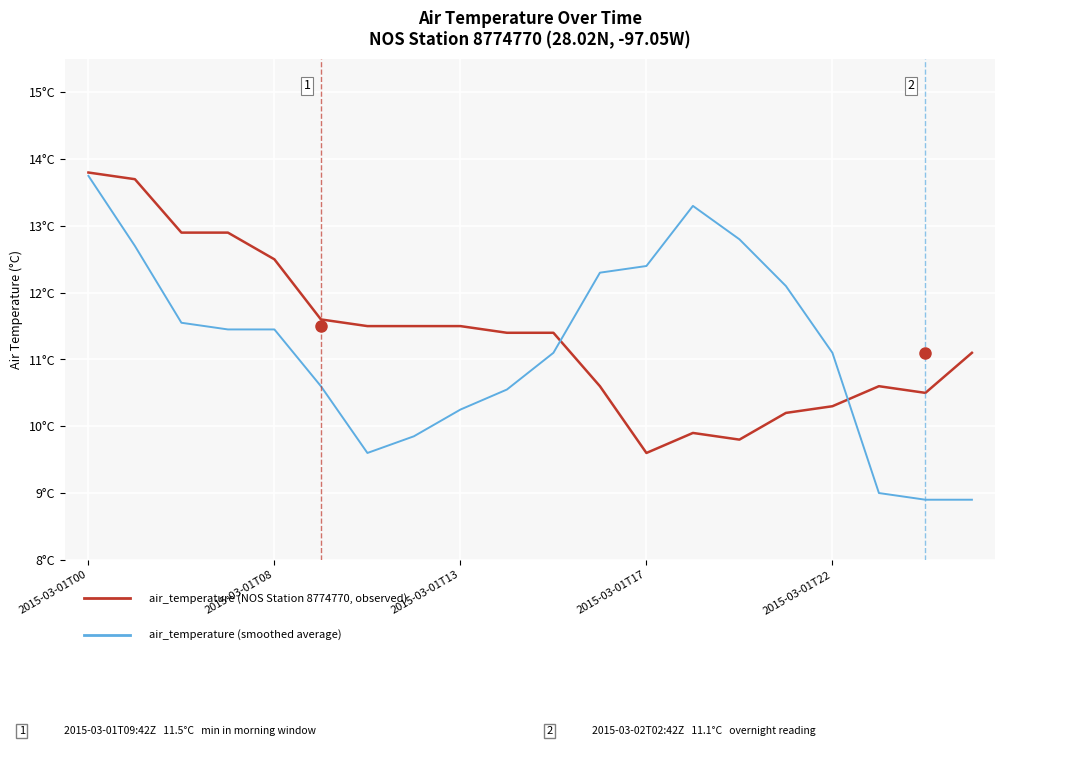

Does the chart display data point markers on the line(s)?

No